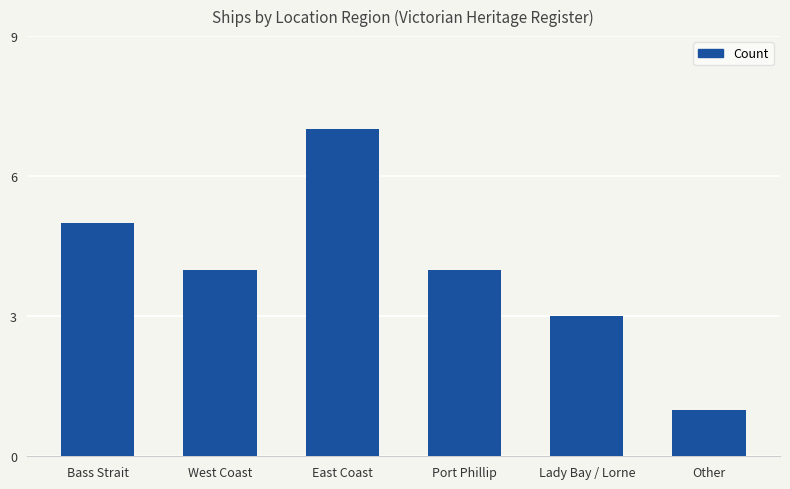

The value at Other is 2. True or false?

False